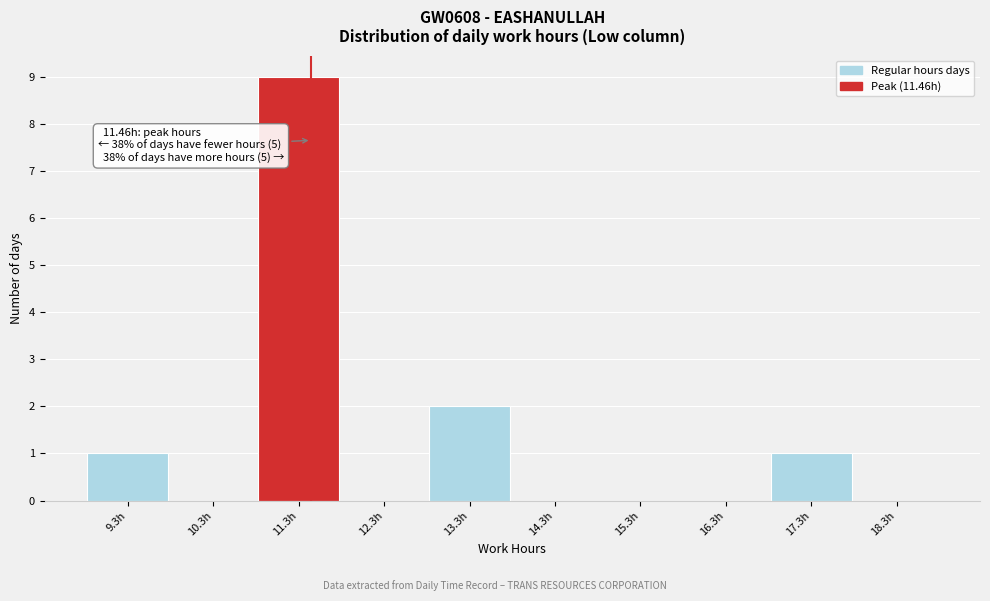

Which range on the x-axis has the tallest bar?

10.81 to 11.81